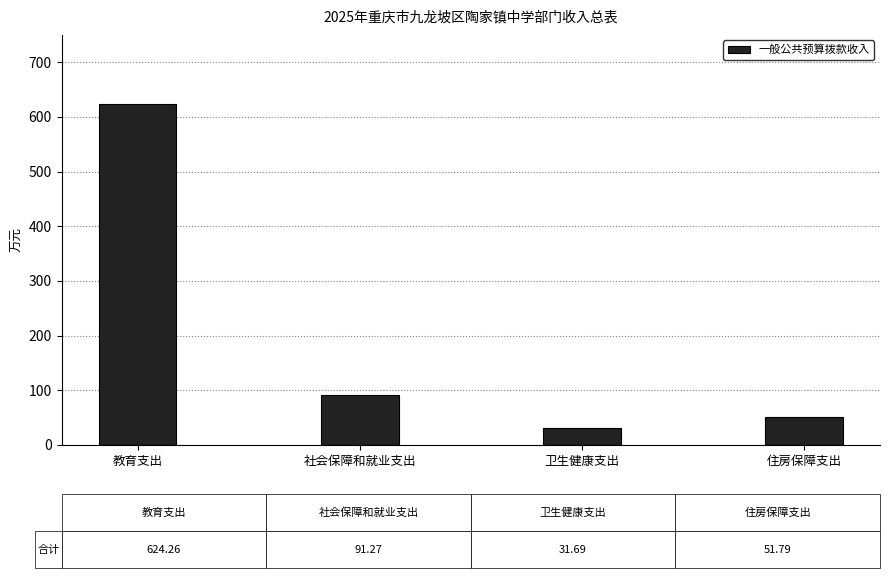

Which label corresponds to the smallest value in the chart?

卫生健康支出